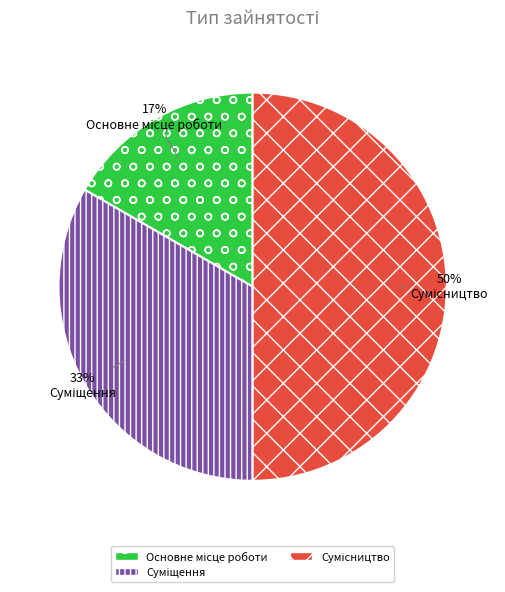

To the nearest percent, what is the difference between the largest and smallest slice percentages?

33%